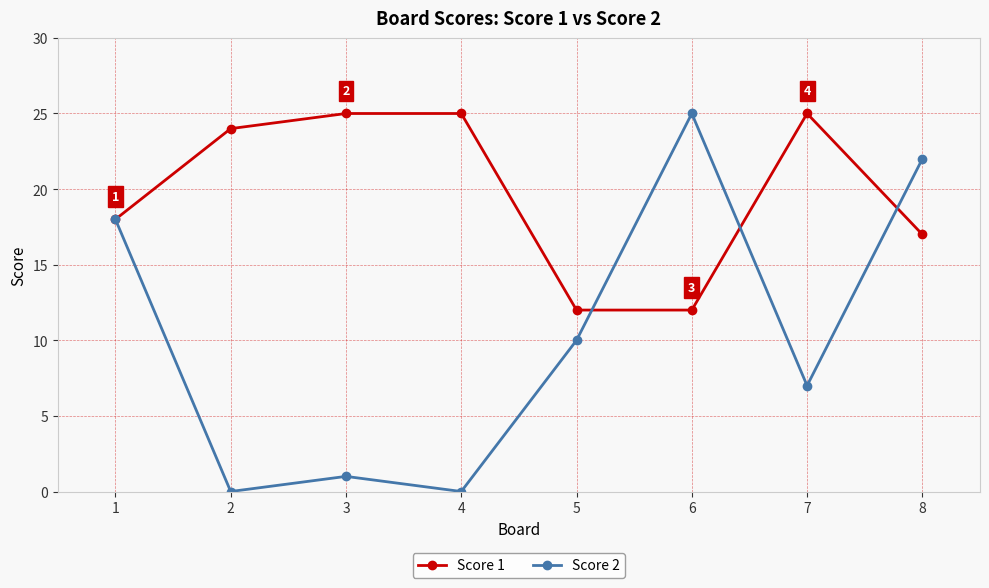

What is the maximum value for Score 1?

25